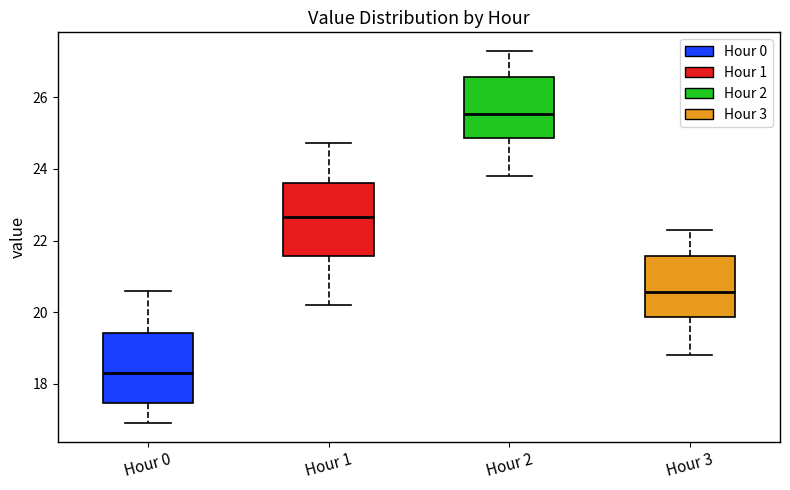

Reading left to right, read every box against the y-axis: the position of its median line, the range the box covers, and the ends of its whiskers. The values are not printed on the chart, so give them approximately, as read against the axis.

Hour 0: median 18.4, box 17.4 to 19.4, whiskers 17.0 to 20.6
Hour 1: median 22.6, box 21.6 to 23.6, whiskers 20.2 to 24.8
Hour 2: median 25.6, box 24.8 to 26.6, whiskers 23.8 to 27.4
Hour 3: median 20.6, box 19.8 to 21.6, whiskers 18.8 to 22.4